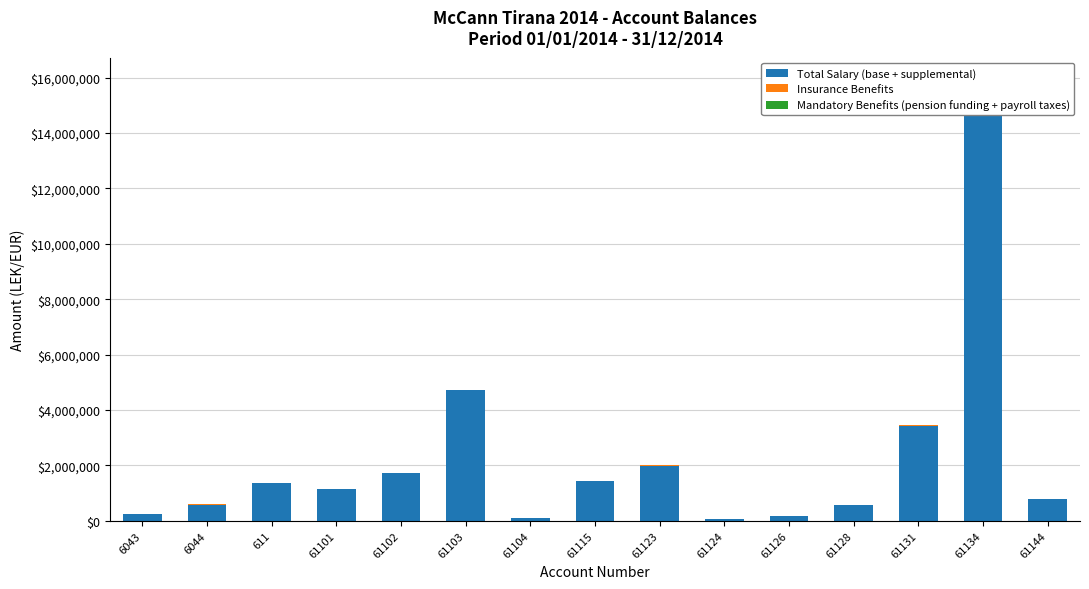

At 61115, list the series in order from smallest to largest.

Mandatory Benefits (pension funding + payroll taxes), Insurance Benefits, Total Salary (base + supplemental)